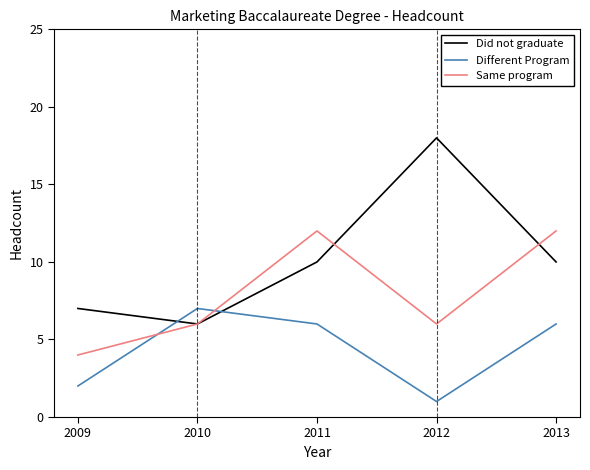

True or false: Same program has a value of 12 at 2011.

True